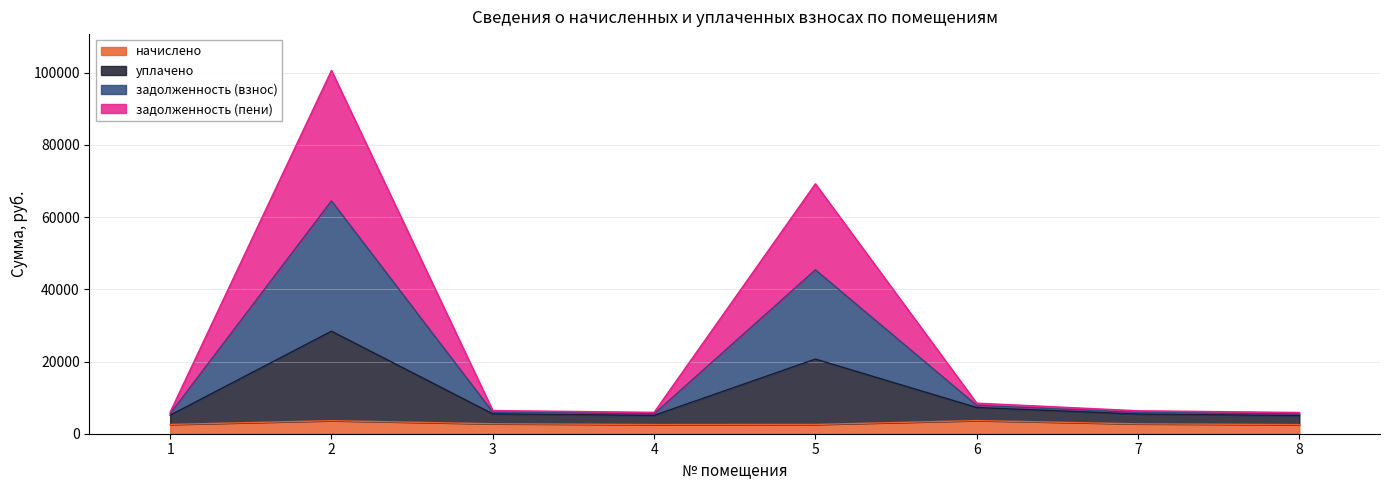

Rank the categories by уплачено value from highest to lowest.

2, 5, 6, 3, 7, 1, 4, 8